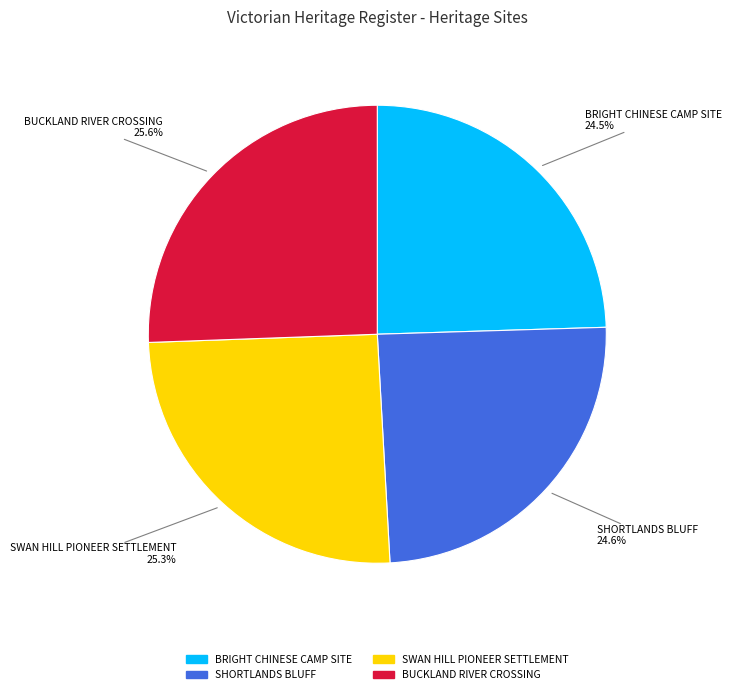

What is the ratio of the value at BRIGHT CHINESE CAMP SITE to the value at SHORTLANDS BLUFF?

1.0